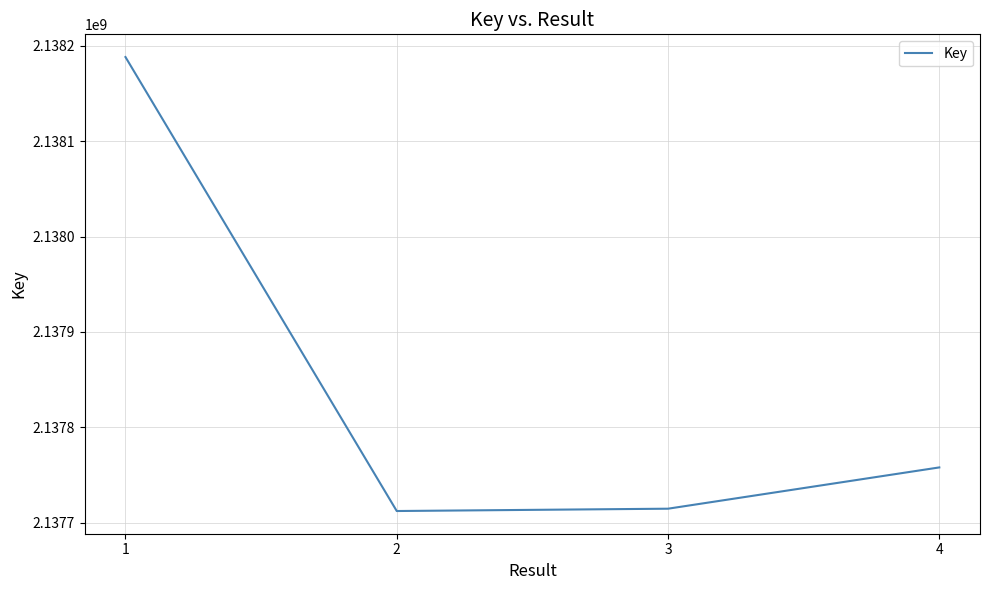

The value at 2 is 2137712222. True or false?

True